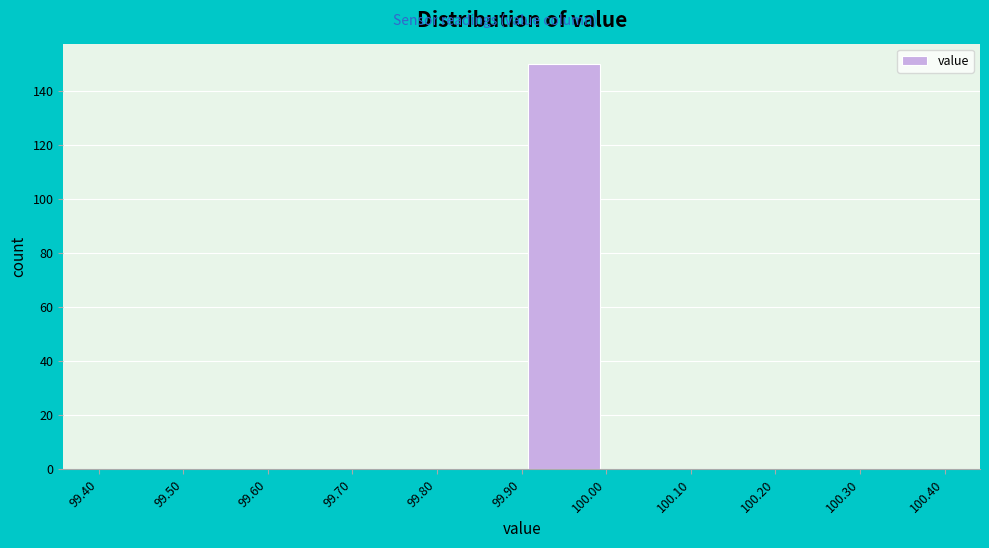

Reading left to right, list every bar in this chart as the range it spans on the x-axis followed by its height. The values are not printed on the chart, so give them approximately, as read against the axis.

99.40 to 99.50: 0
99.50 to 99.60: 0
99.60 to 99.70: 0
99.70 to 99.80: 0
99.80 to 99.90: 0
99.90 to 100.00: 150
100.00 to 100.10: 0
100.10 to 100.20: 0
100.20 to 100.30: 0
100.30 to 100.40: 0